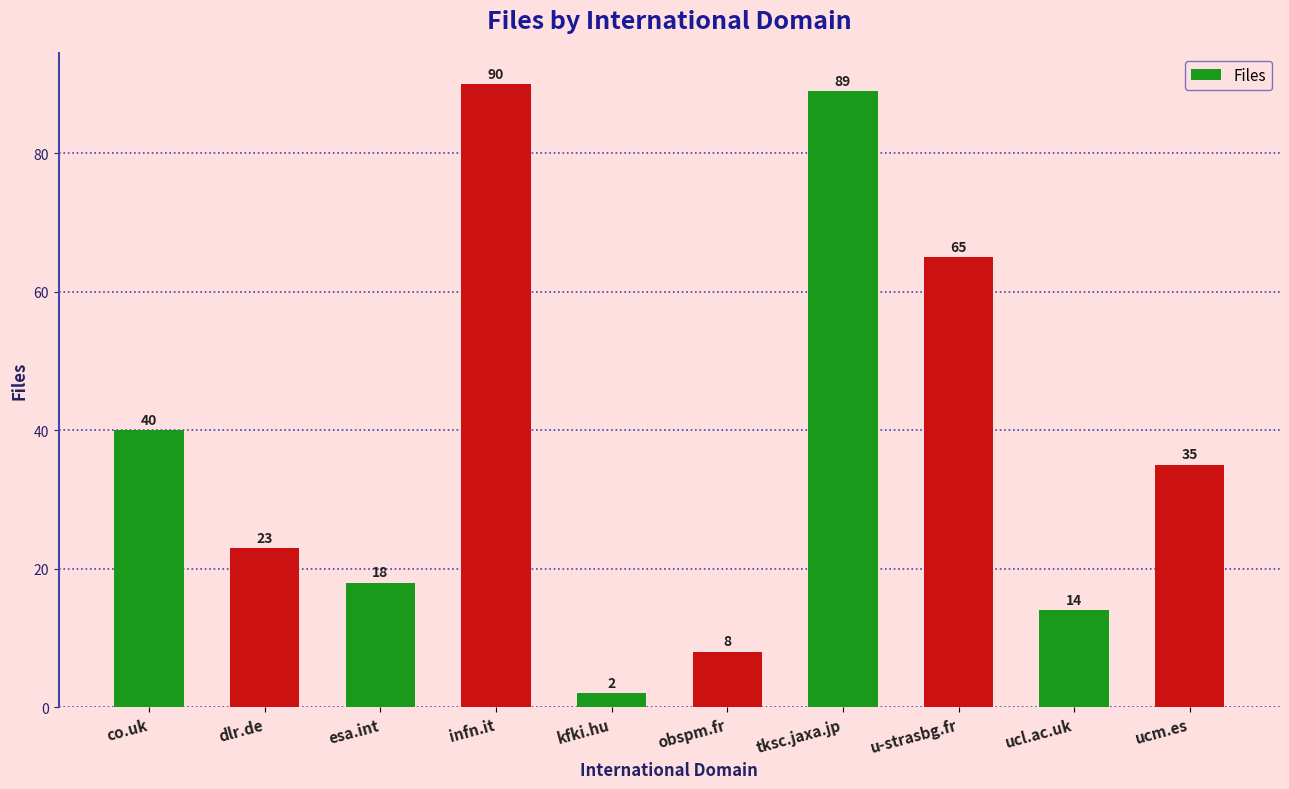

The value at tksc.jaxa.jp is 89. True or false?

True